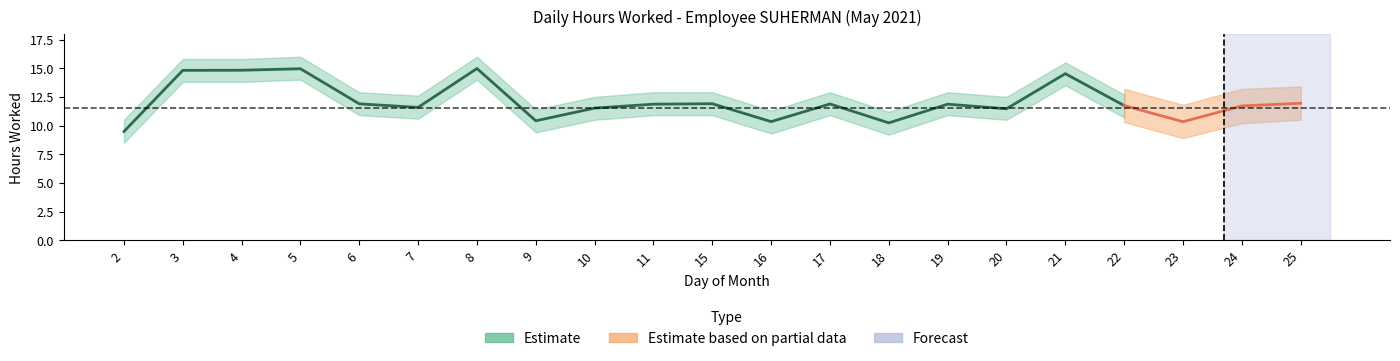

Rank the categories by Partial_upper value from highest to lowest.

25, 22, 24, 23, 2, 3, 4, 5, 6, 7, 8, 9, 10, 11, 15, 16, 17, 18, 19, 20, 21